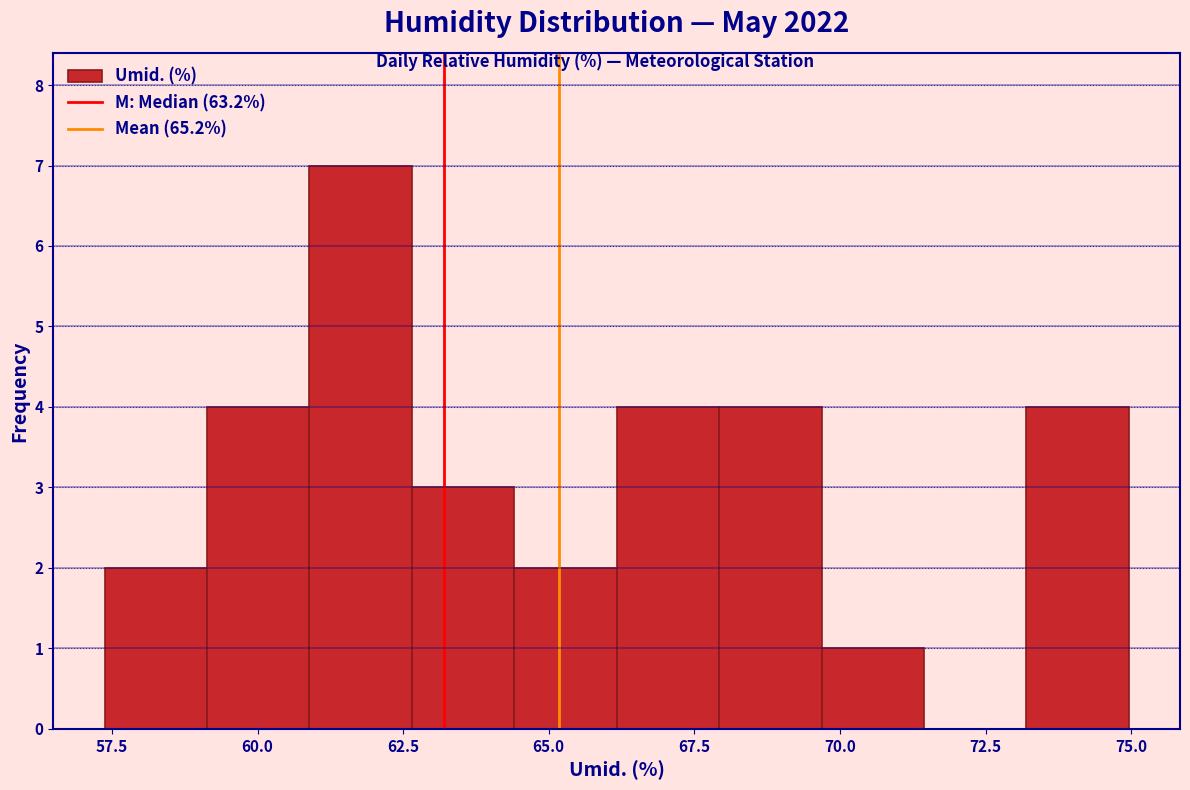

Read against the x-axis, roughly where is the centre of the tallest bar?

62.0